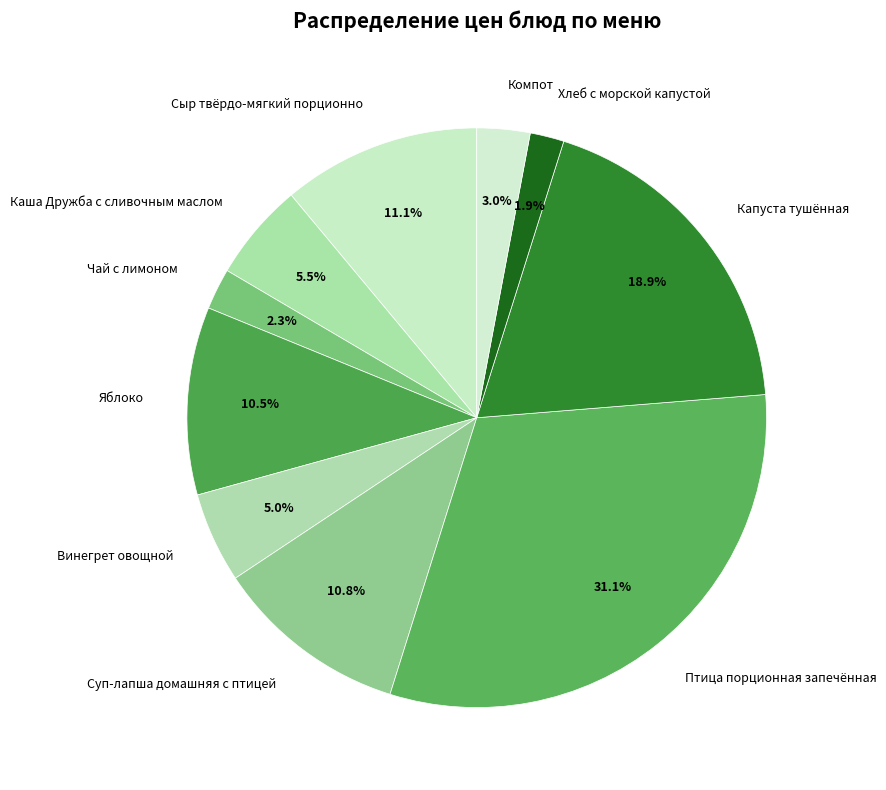

What percentage is the Хлеб с морской капустой slice, to the nearest percent?

2%